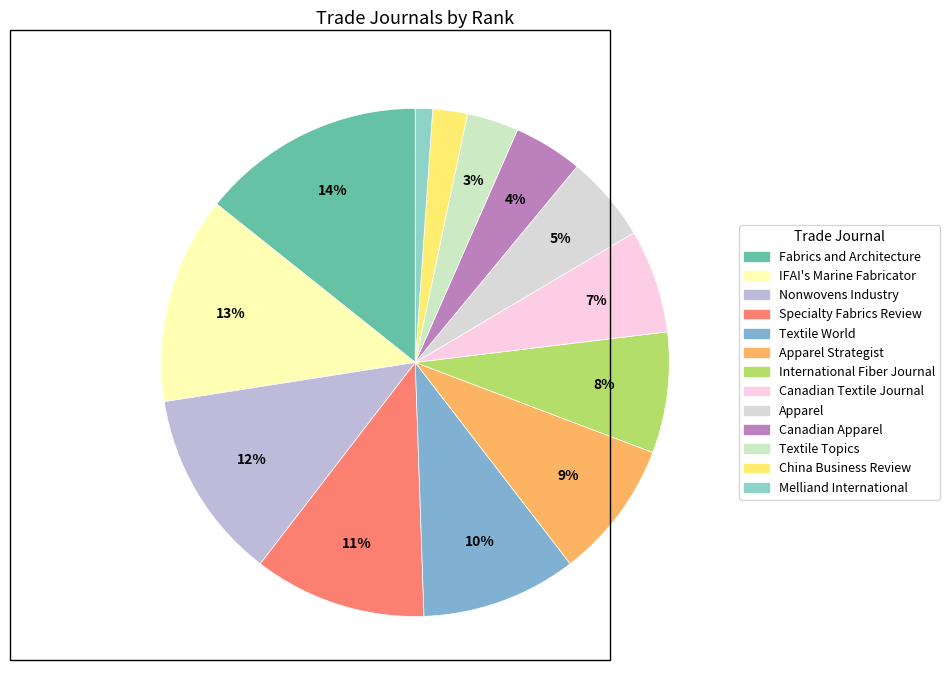

Which slice is the largest?

Fabrics and Architecture